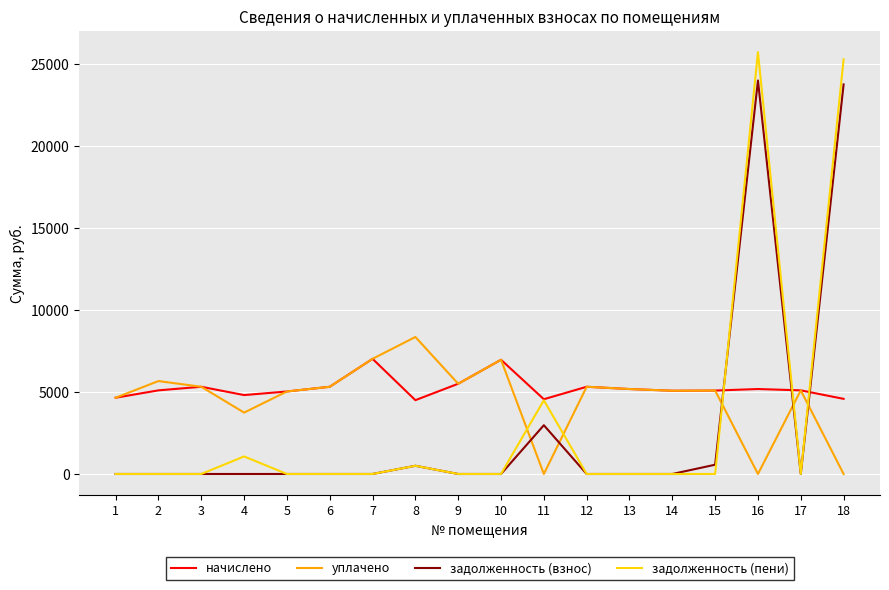

At 16, list the series in order from smallest to largest.

уплачено, начислено, задолженность (взнос), задолженность (пени)